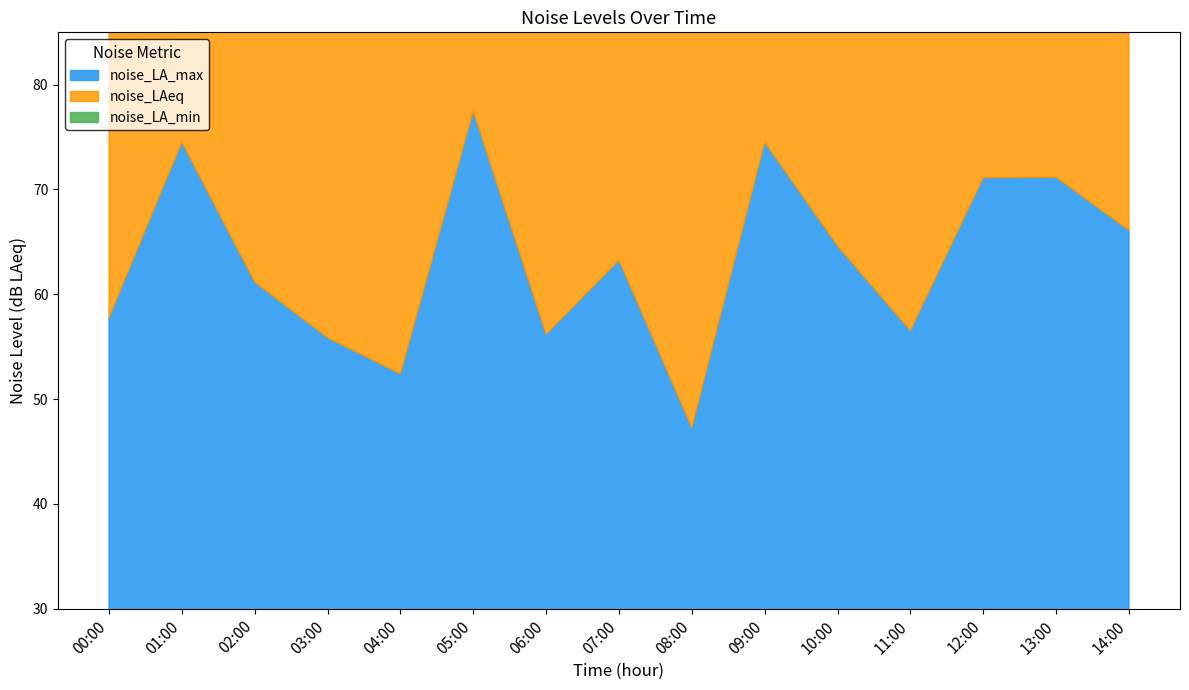

At which category does noise_LAeq reach its first local peak?

01:00